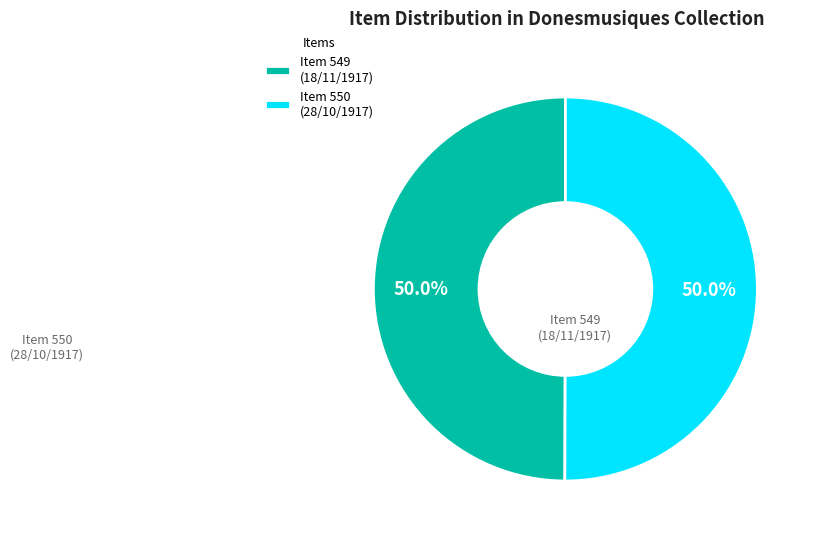

Rank the categories by value from highest to lowest.

donesmusiques.net/items/show/550, donesmusiques.net/items/show/549